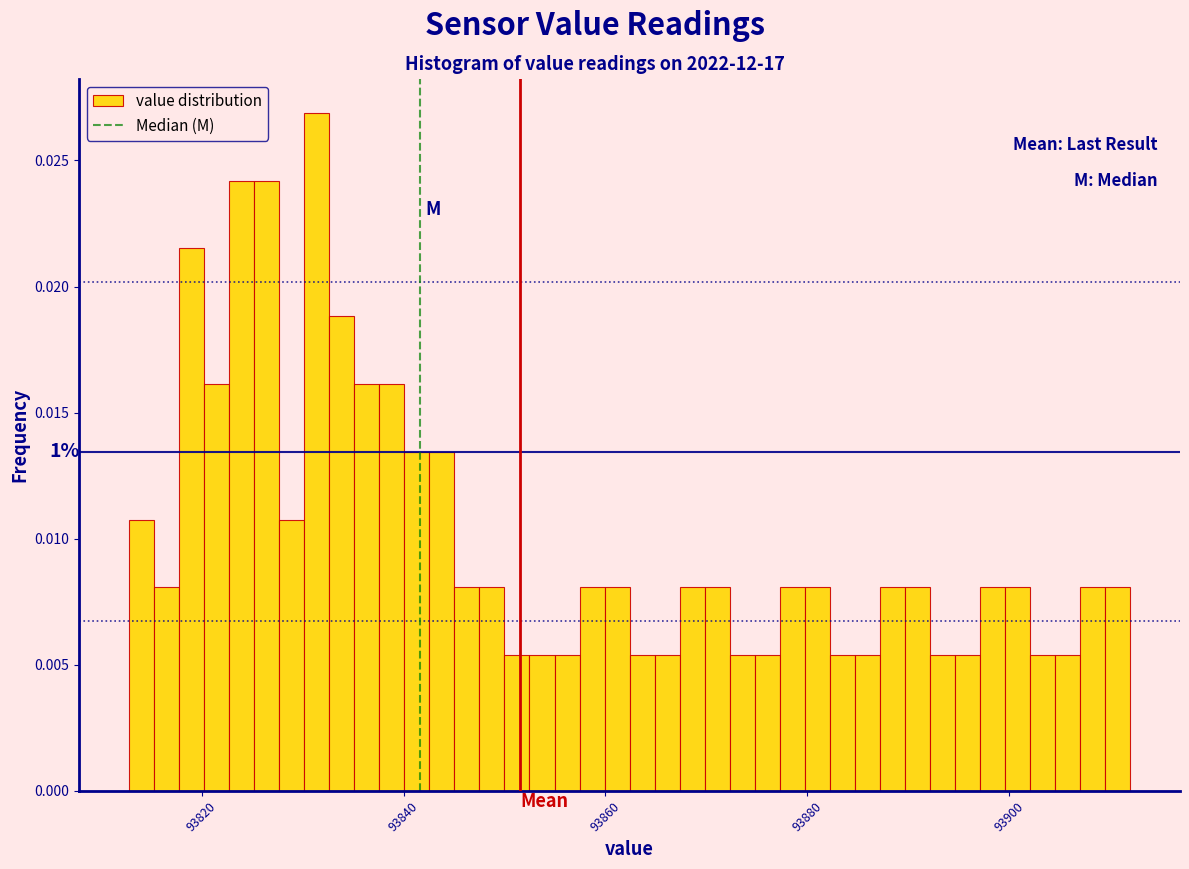

Read against the x-axis, roughly where is the centre of the tallest bar?

93832